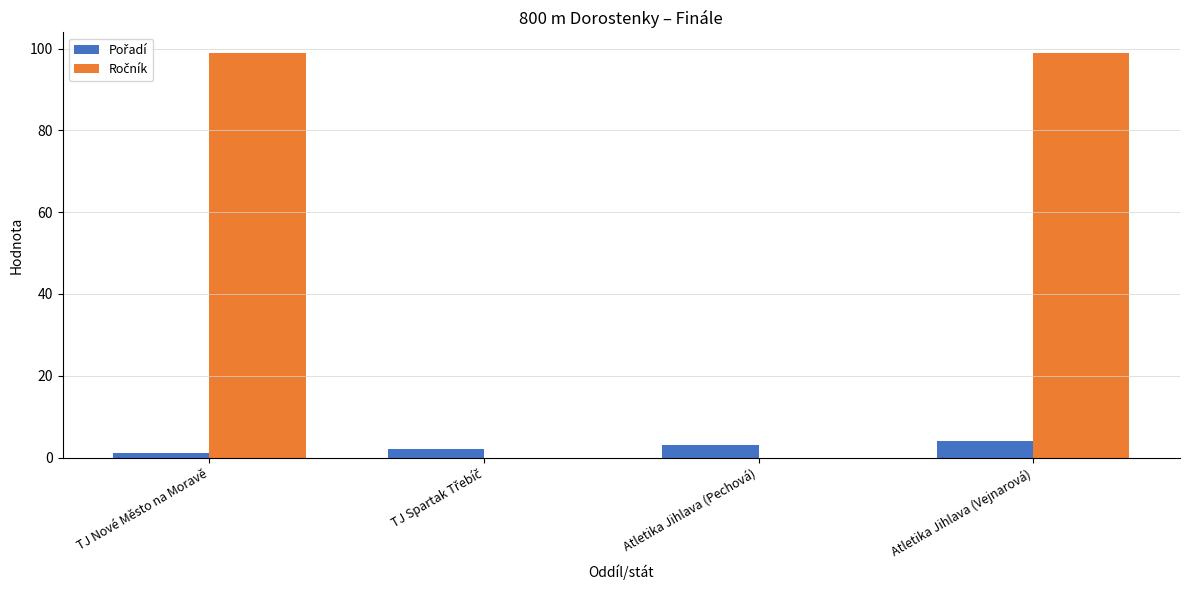

What is the total value across all series at Atletika Jihlava (Vejnarová)?

103